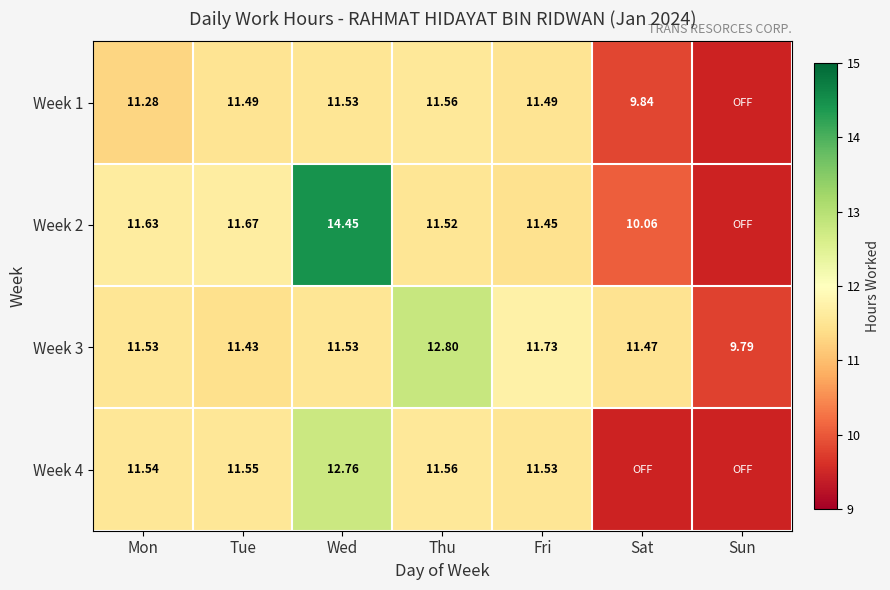

Where does the Week 3 series first go above 11?

Mon